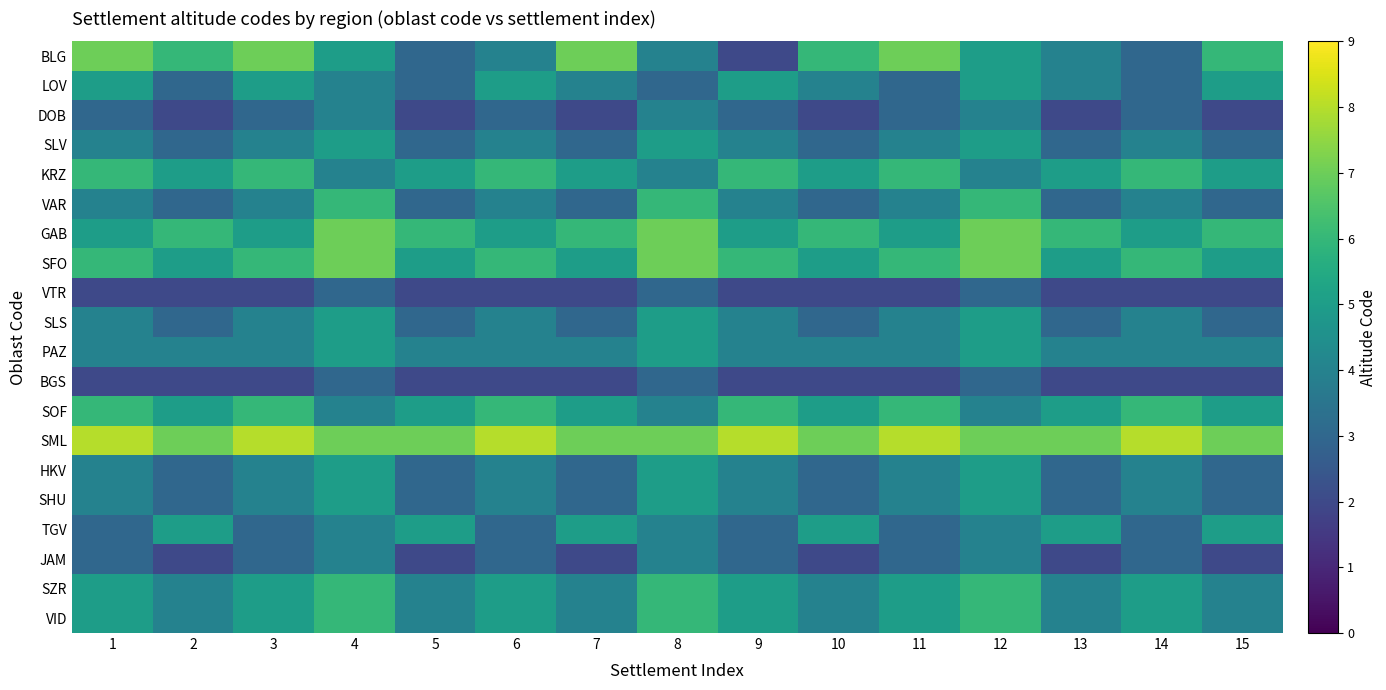

Between 10 and 2, which is larger?

10